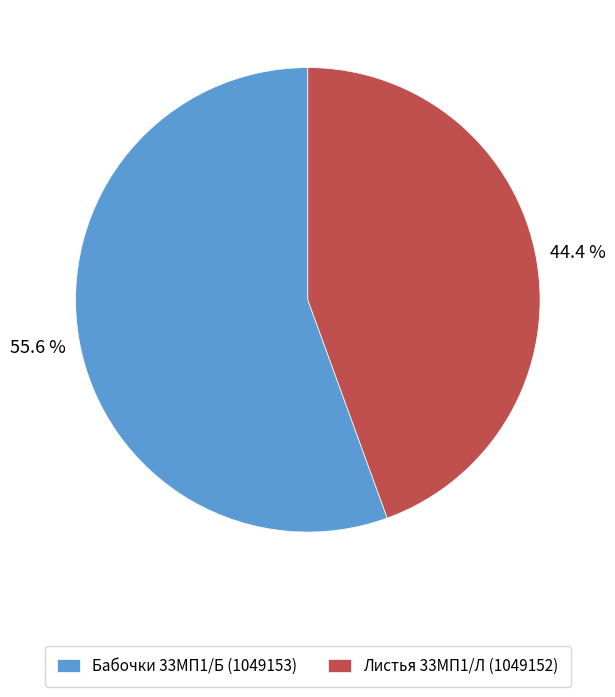

Which has a higher value, Листья 33МП1/Л (1049152) or Бабочки 33МП1/Б (1049153)?

Бабочки 33МП1/Б (1049153)